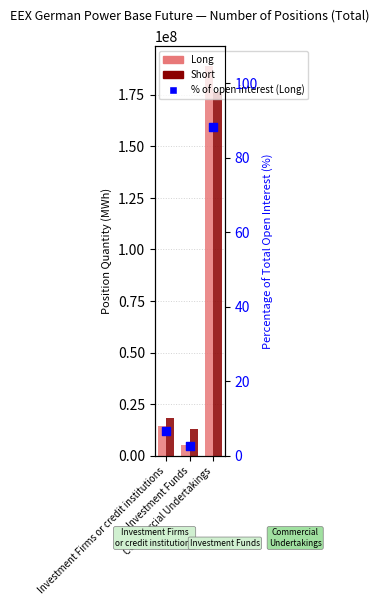

At how many categories does at least one series exceed 76346164?

1